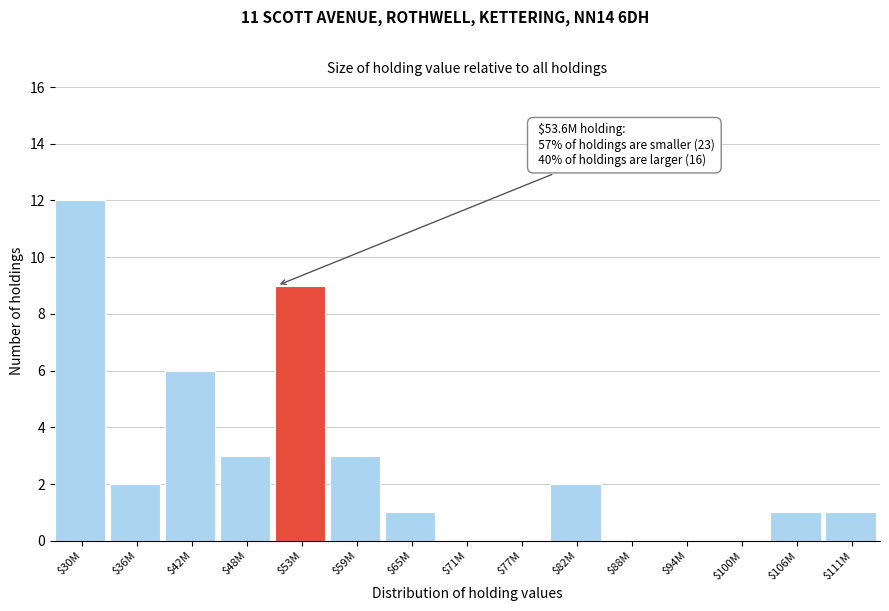

What is the sum of all values?

40